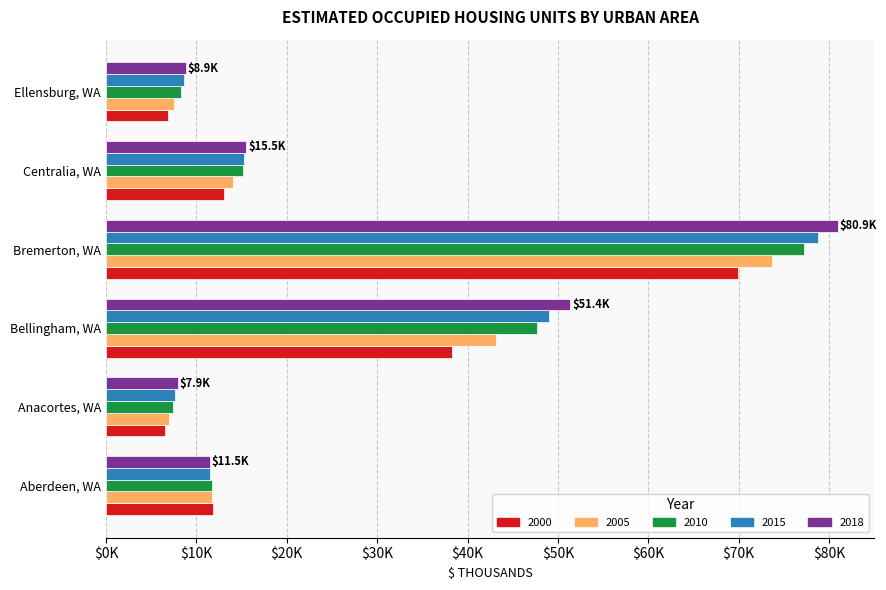

What is the difference between the maximum and minimum values in the 2005 series?

66.7